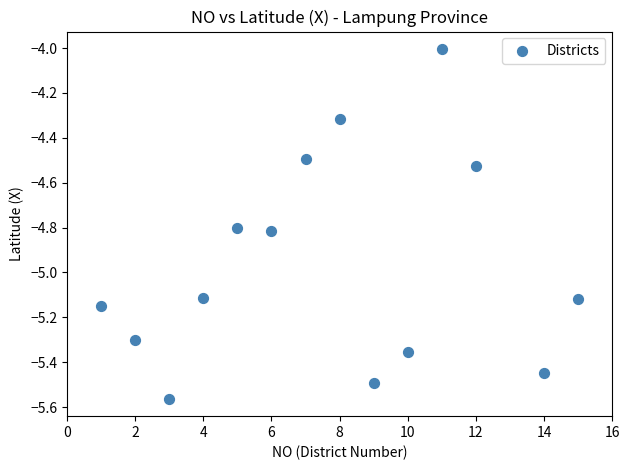

What is the range of X values (max minus min)?

14.0